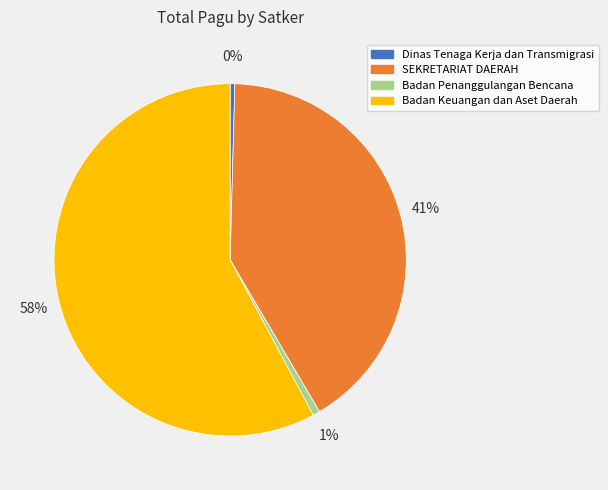

To the nearest percent, what is the combined percentage of Dinas Tenaga Kerja dan Transmigrasi and Badan Keuangan dan Aset Daerah?

58%